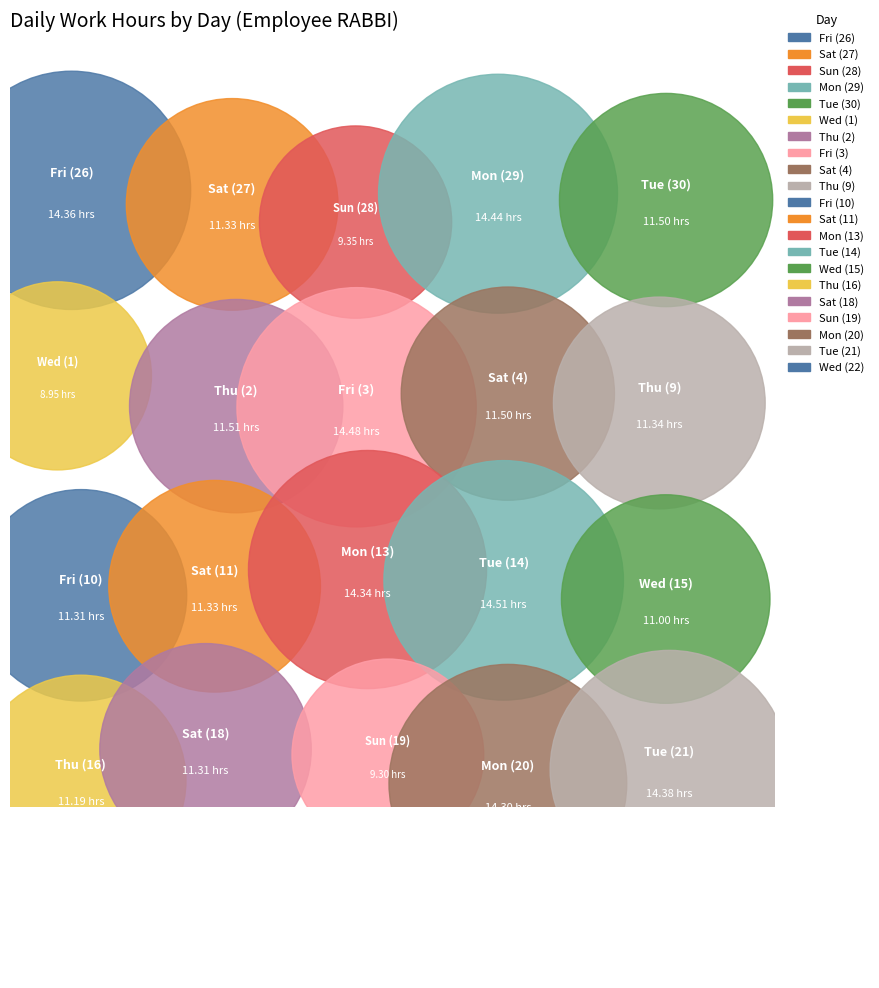

To the nearest percent, what portion does Fri (26) represent?

6%